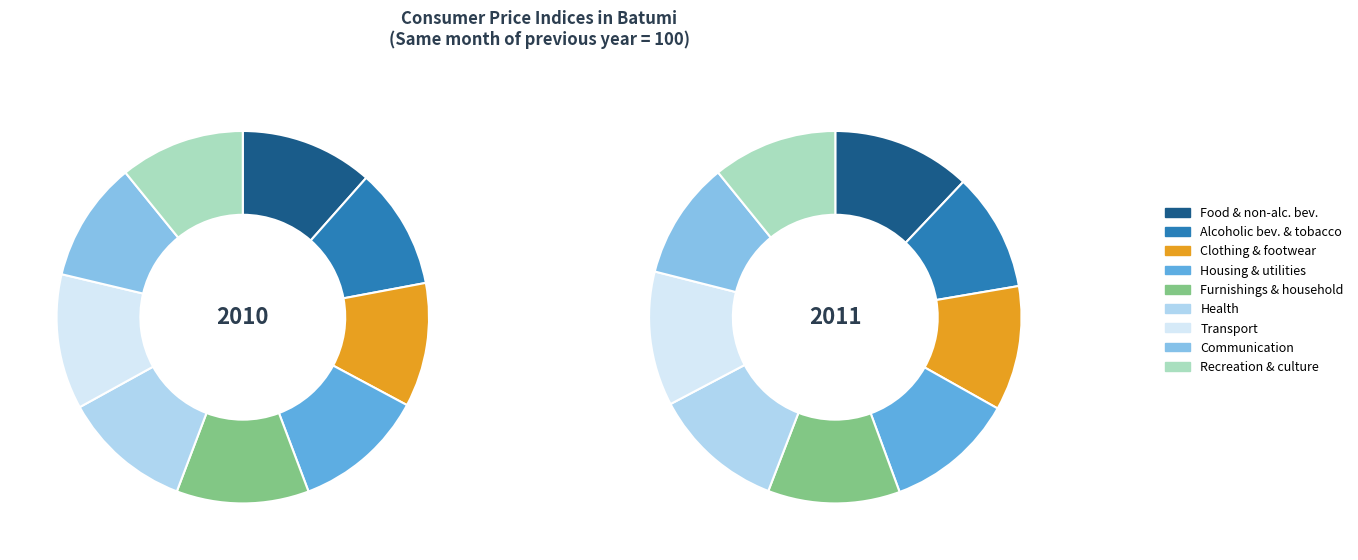

What percentage is the Transport slice, to the nearest percent?

12%